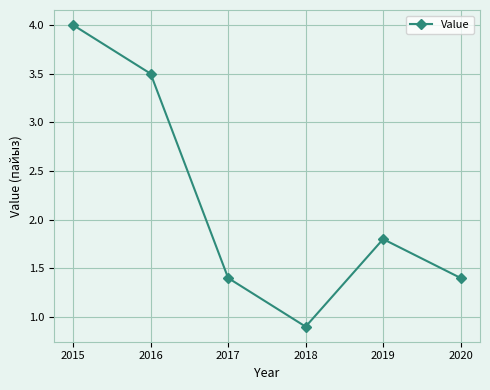

Between 2020 and 2015, which is larger?

2015